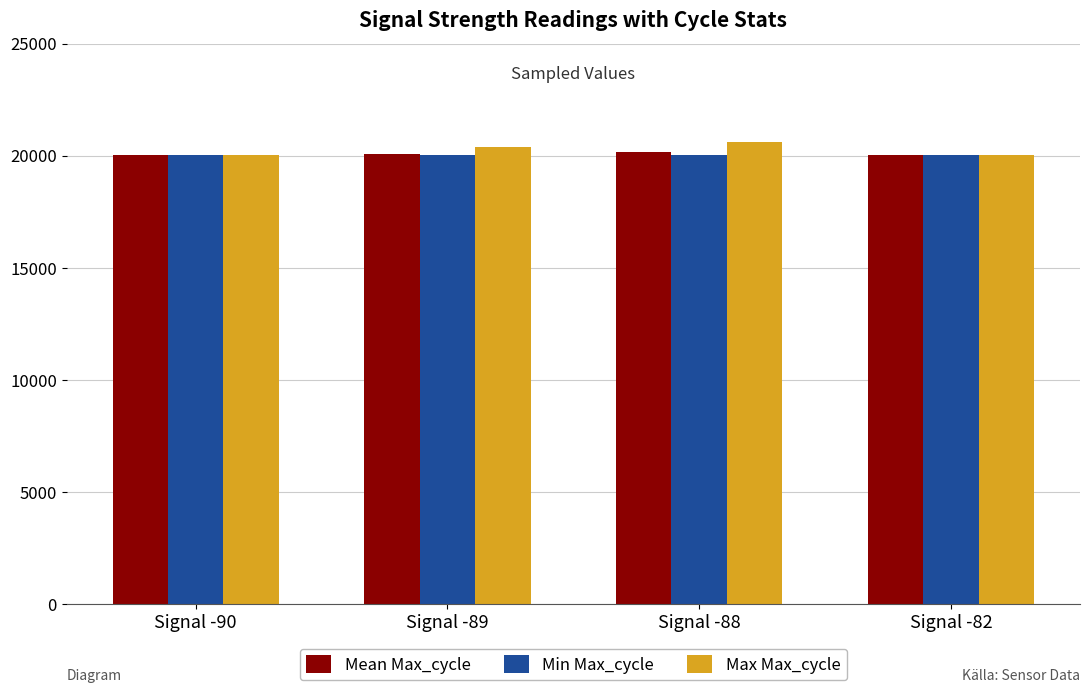

What is the value of the Max Max_cycle bar at the 4th from the left?

20049